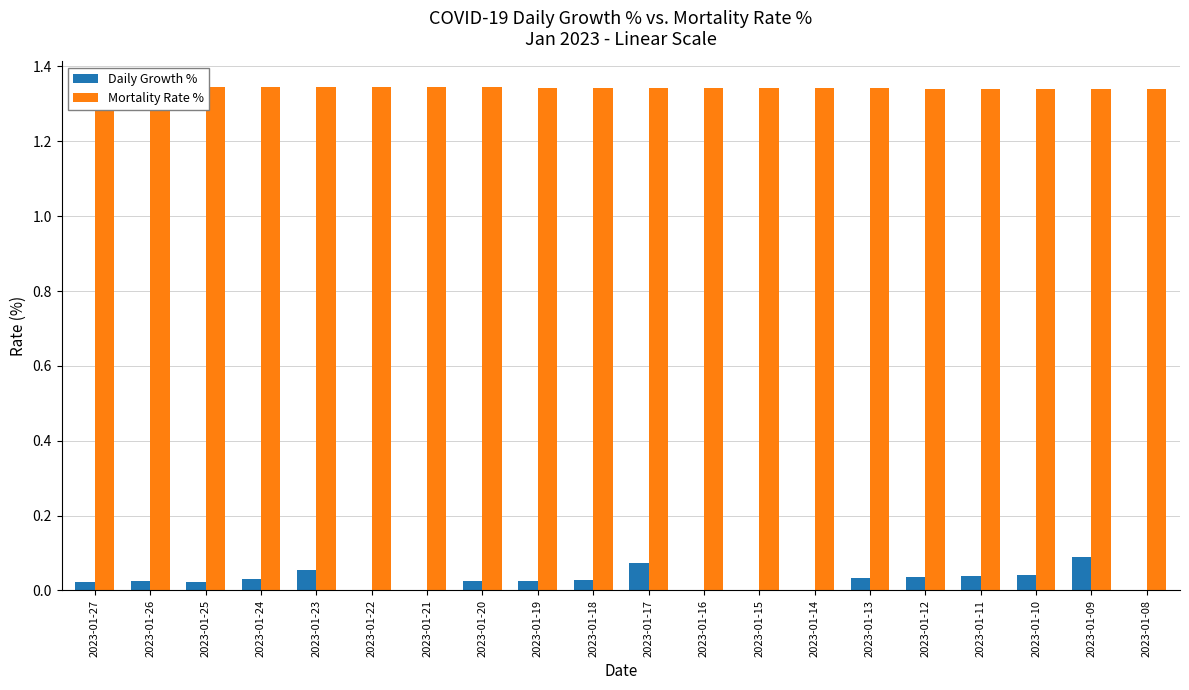

What is the highest value of the Daily Growth % series?

0.1